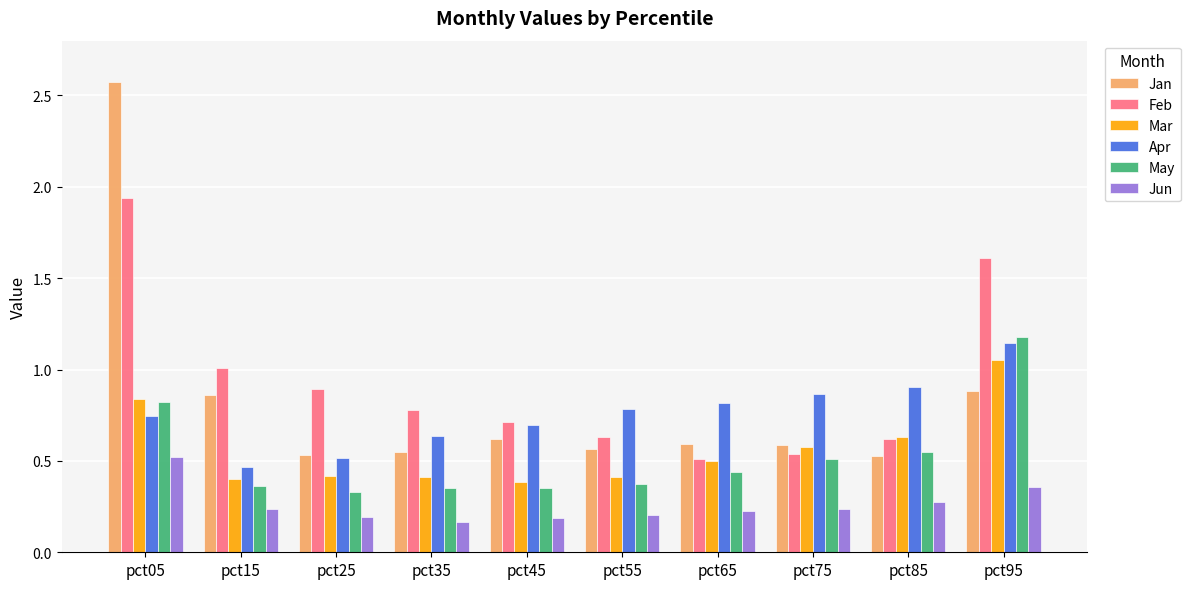

The Mar series shows 0.4 at pct55. True or false?

True